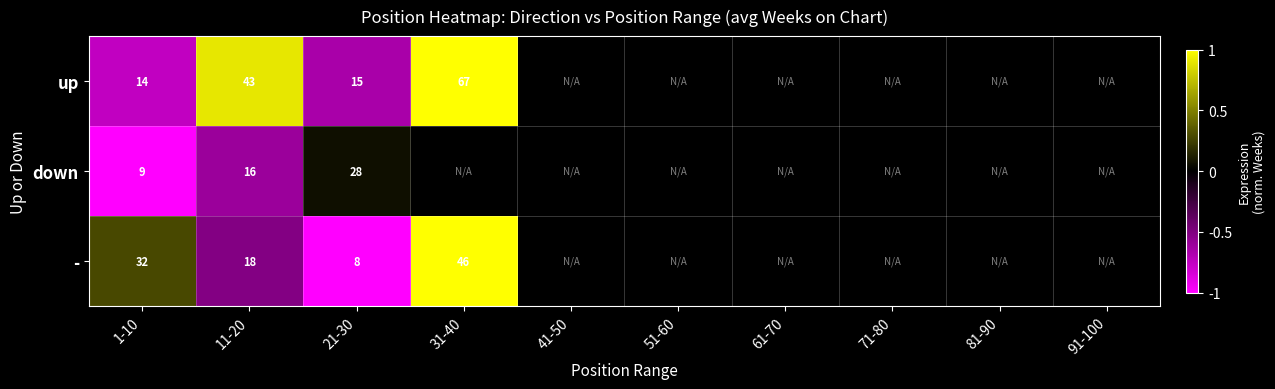

The up series shows 1.0 at 31-40. True or false?

True